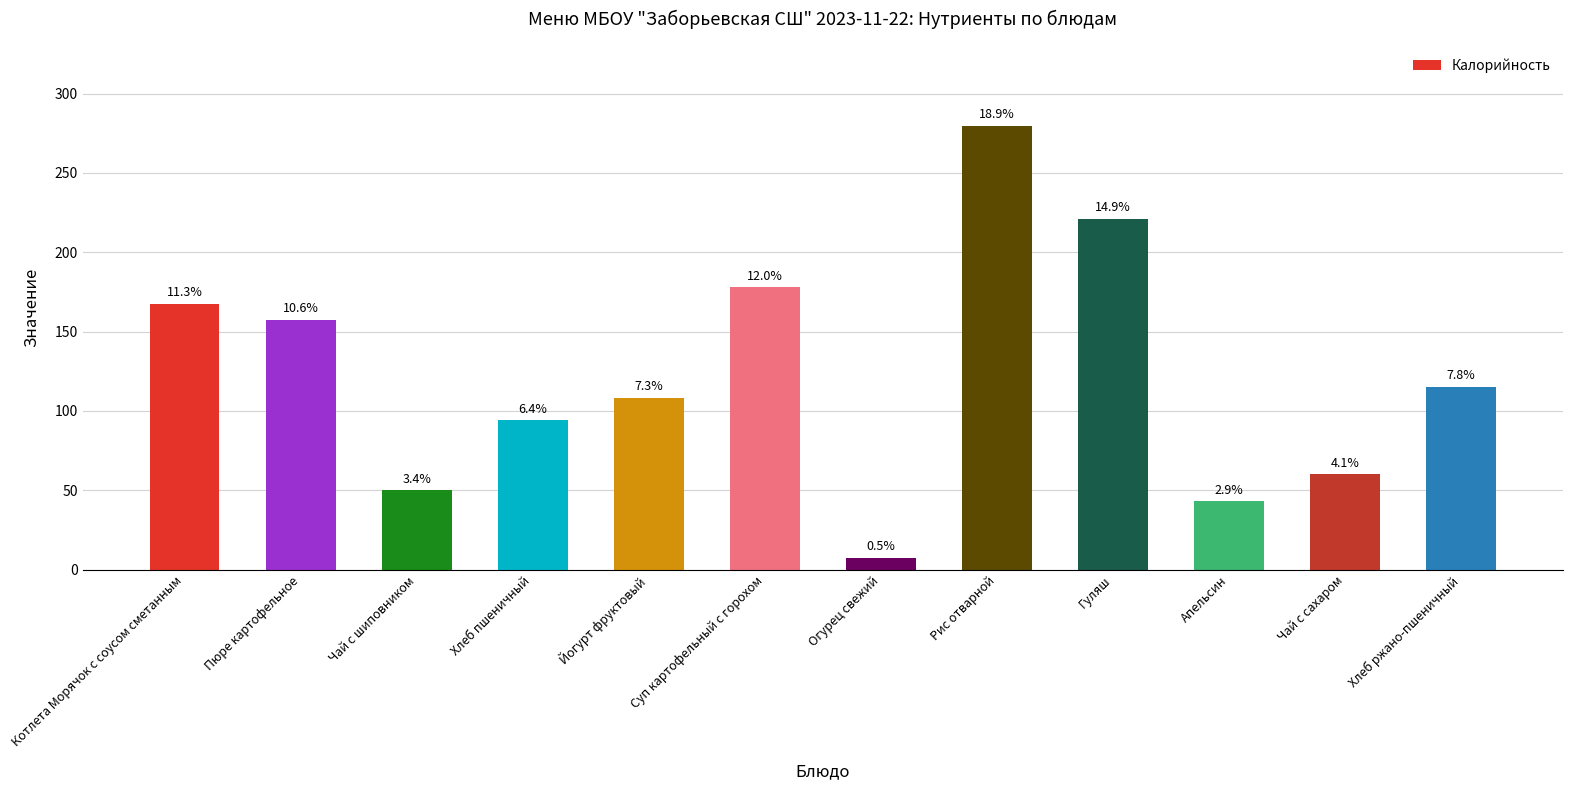

Reading right to left, extract all data points from this chart.

Хлеб ржано-пшеничный=115.0	Чай с сахаром=60.0	Апельсин=43.0	Гуляш=221.0	Рис отварной=279.6	Огурец свежий=7.2	Суп картофельный с горохом=177.9	Йогурт фруктовый=108.0	Хлеб пшеничный=94.0	Чай с шиповником=49.9	Пюре картофельное=157.2	Котлета Морячок с соусом сметанным=167.4